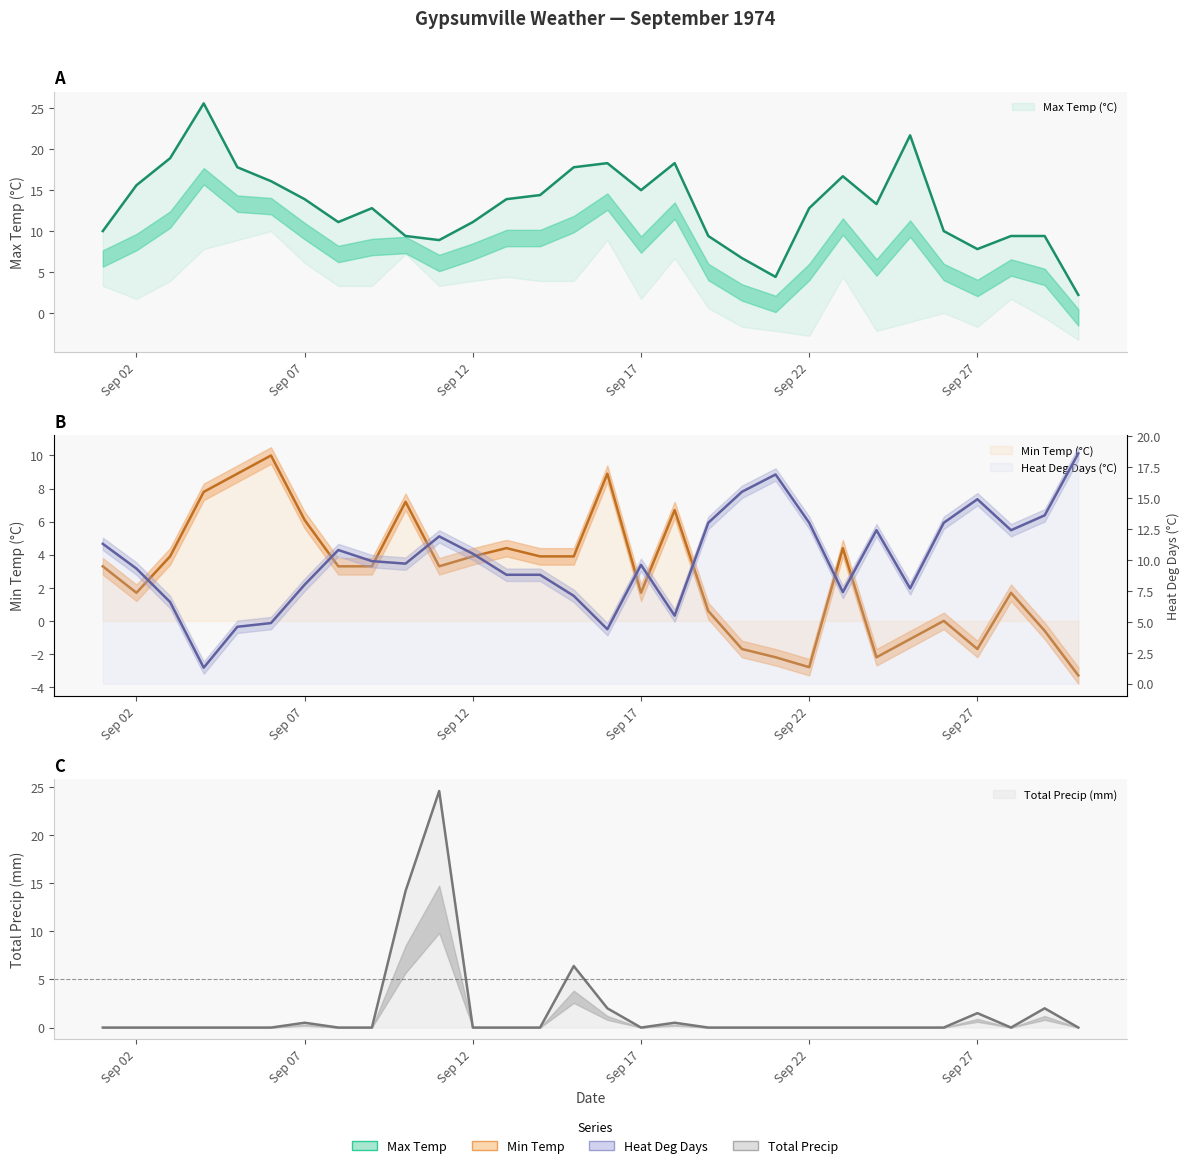

Where is the first local maximum for Heat Deg Days (°C)?

1974-09-08